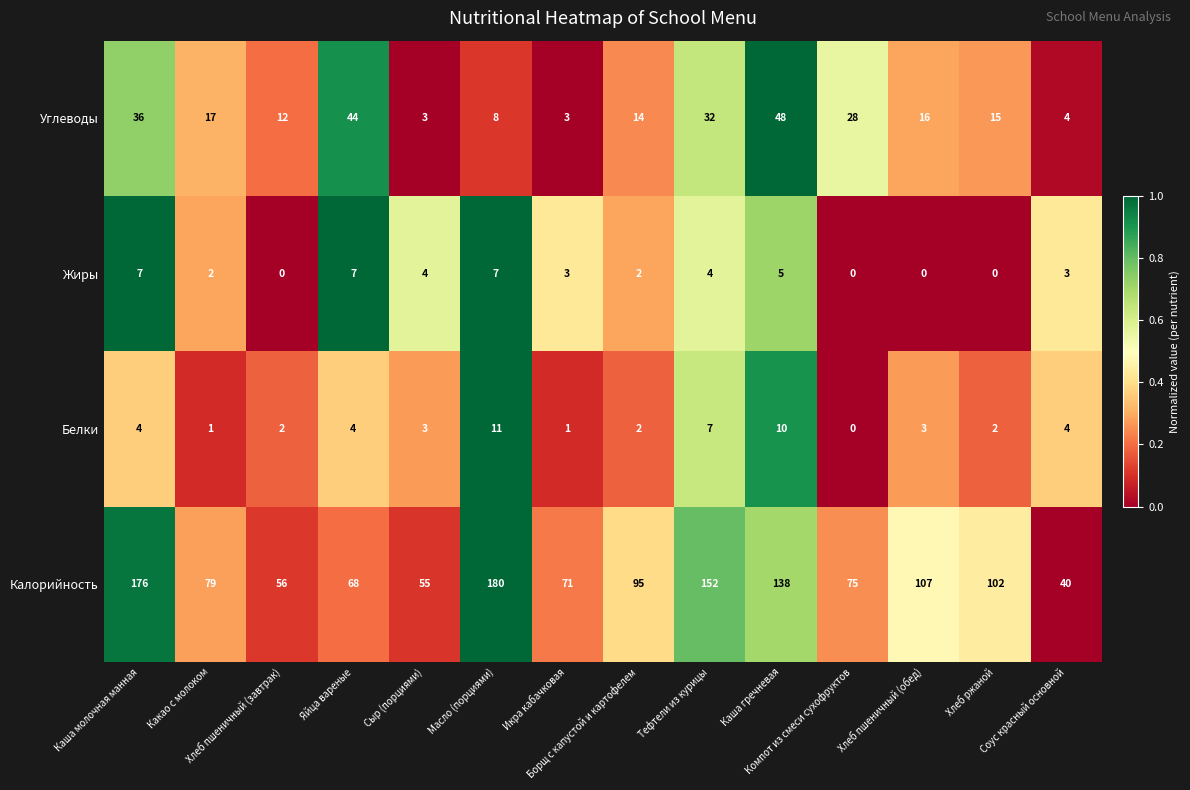

What is the sum of all Углеводы values?

280